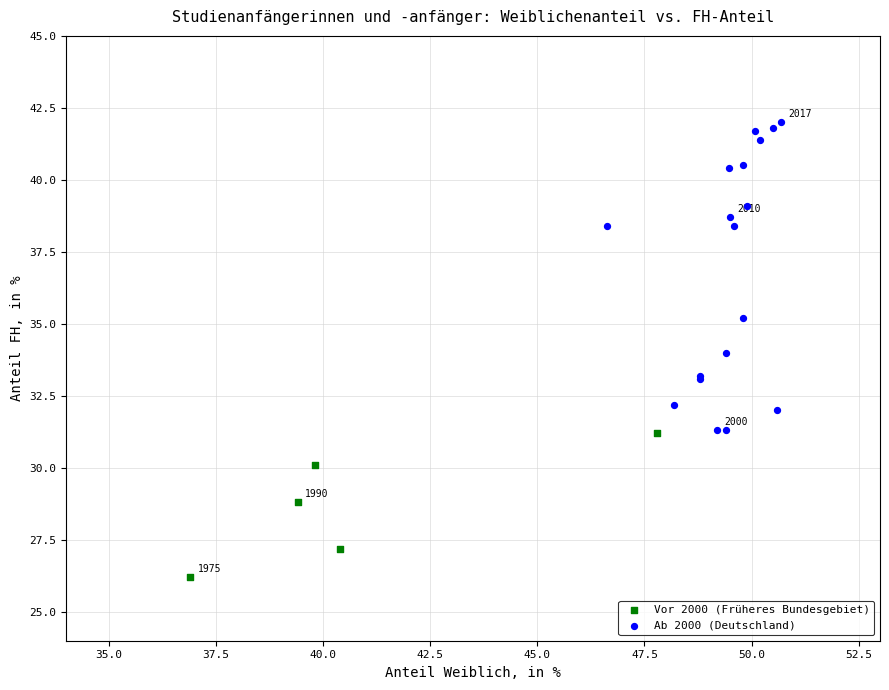

Which series has the largest Y range (max minus min)?

Ab 2000 (Deutschland)